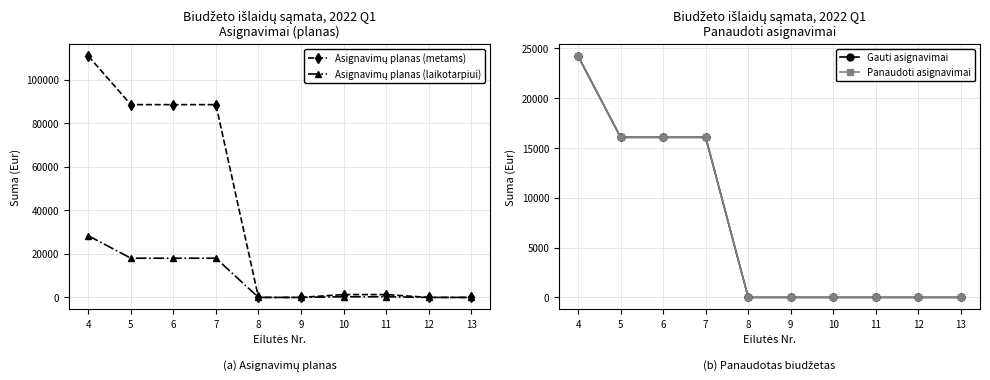

Is this an area chart (filled region under the line)?

No